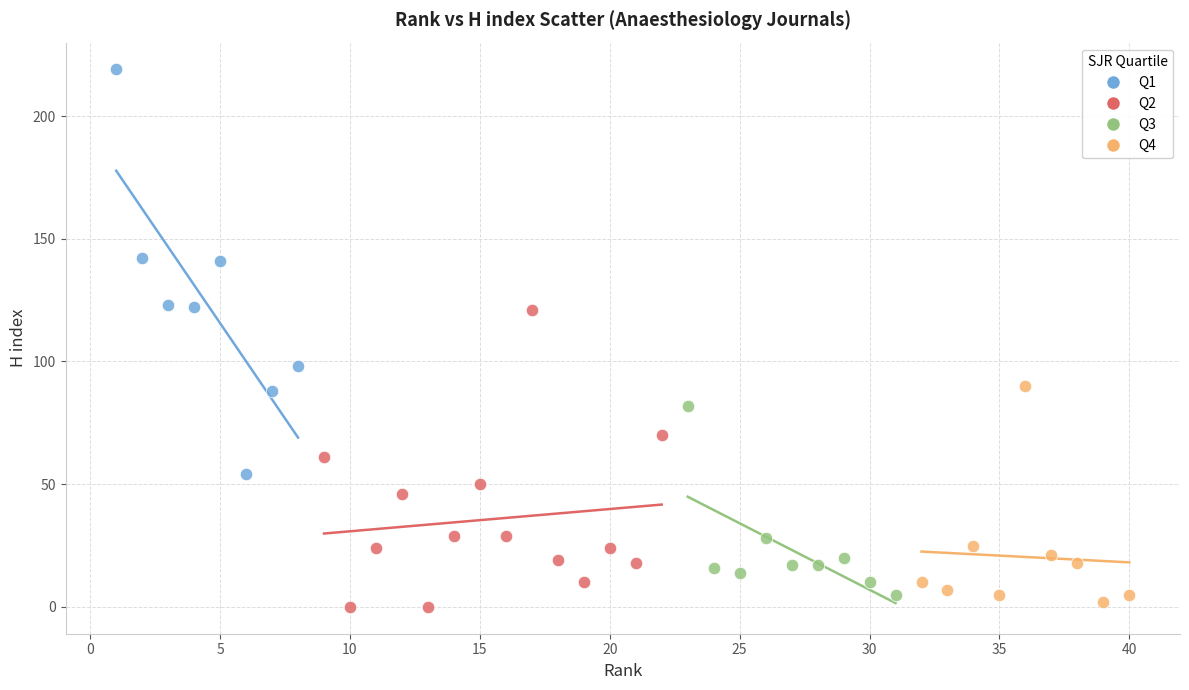

Which series contains the highest Y value?

Q1